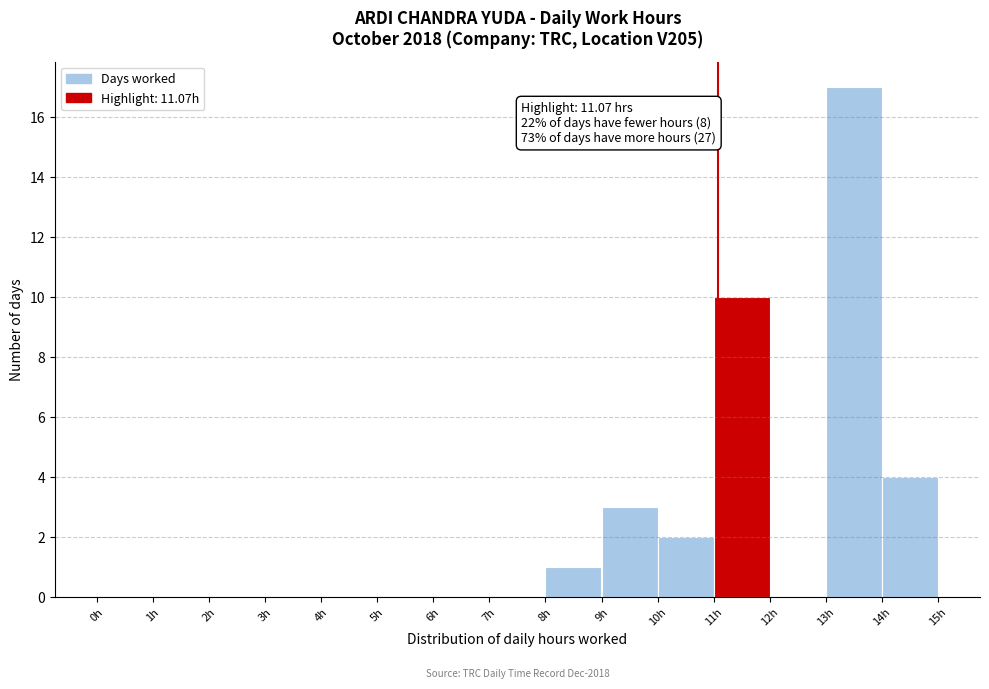

Which range on the x-axis has the tallest bar?

13 to 14